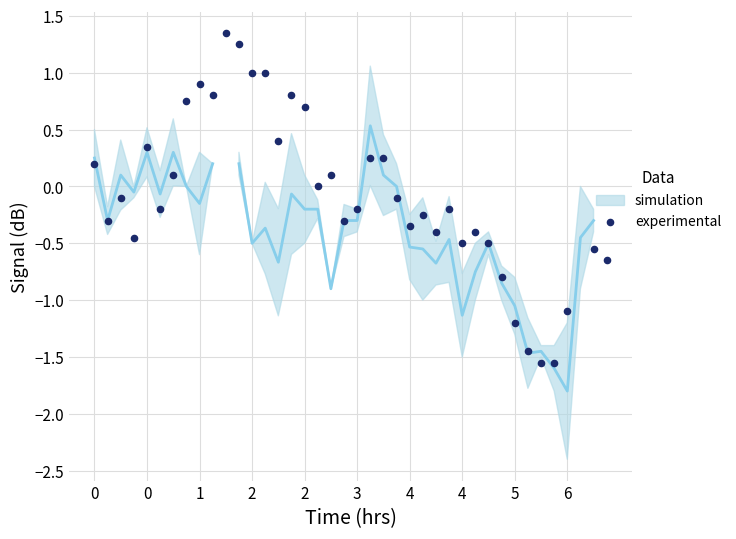

What is the change in value from 4 to 5?

-0.7